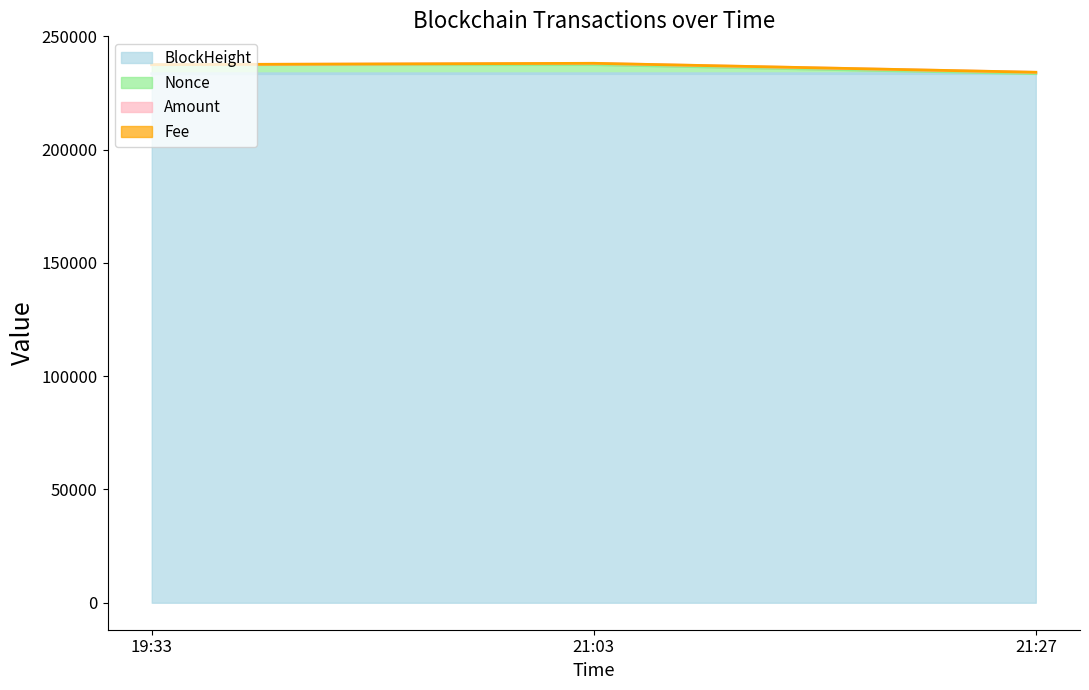

What is the minimum value for BlockHeight?

233502.0